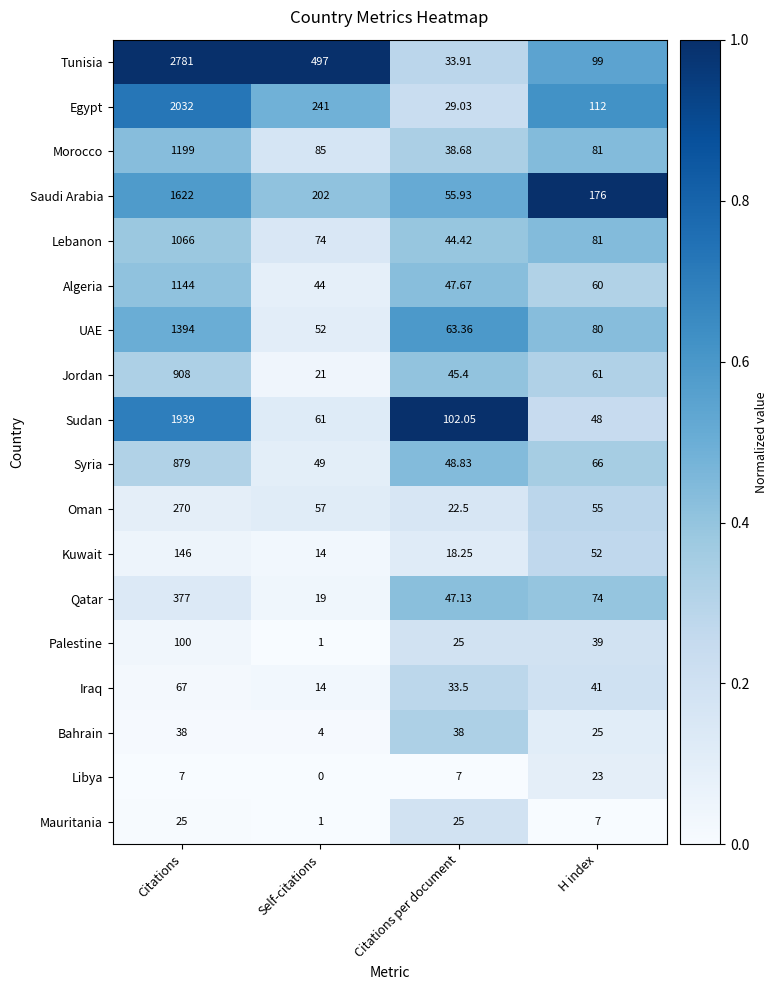

List the labels in order of Morocco value, largest first.

Citations, Self-citations, H index, Citations per document